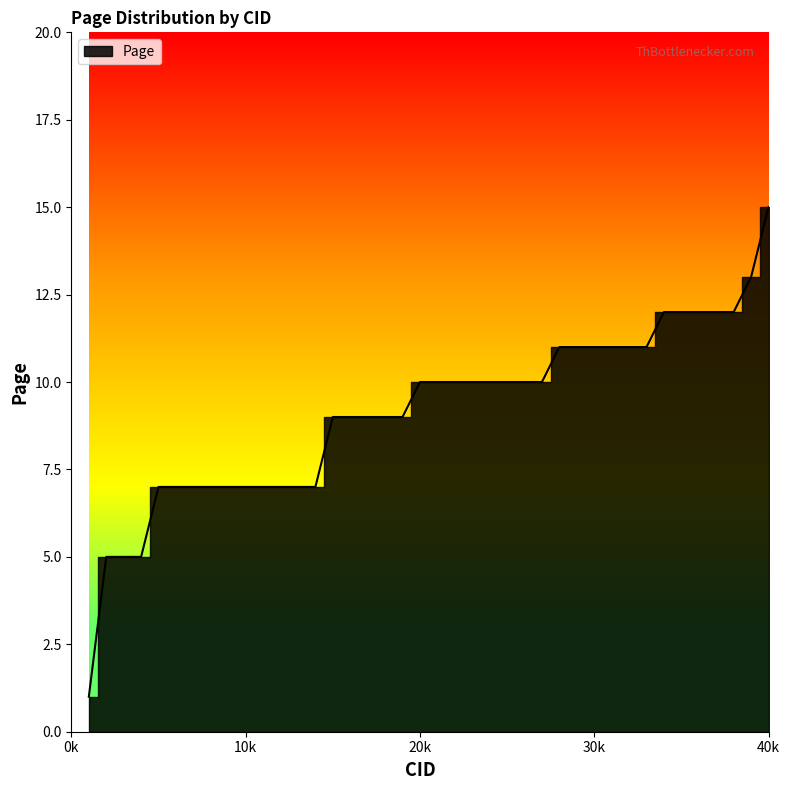

The chart shows a value of 12 at 37. True or false?

True